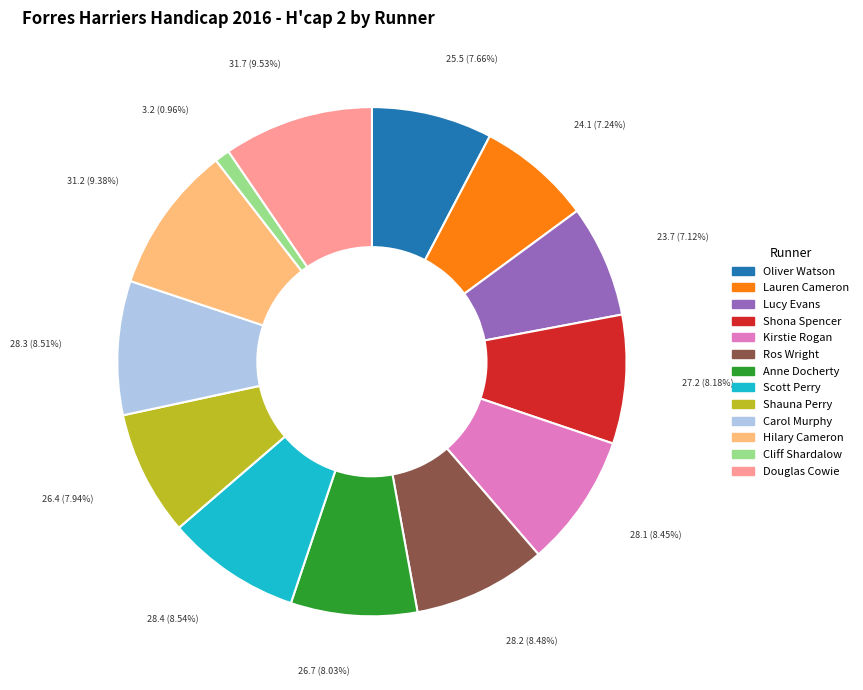

What is the total percentage of Douglas Cowie and Kirstie Rogan?

18.0%